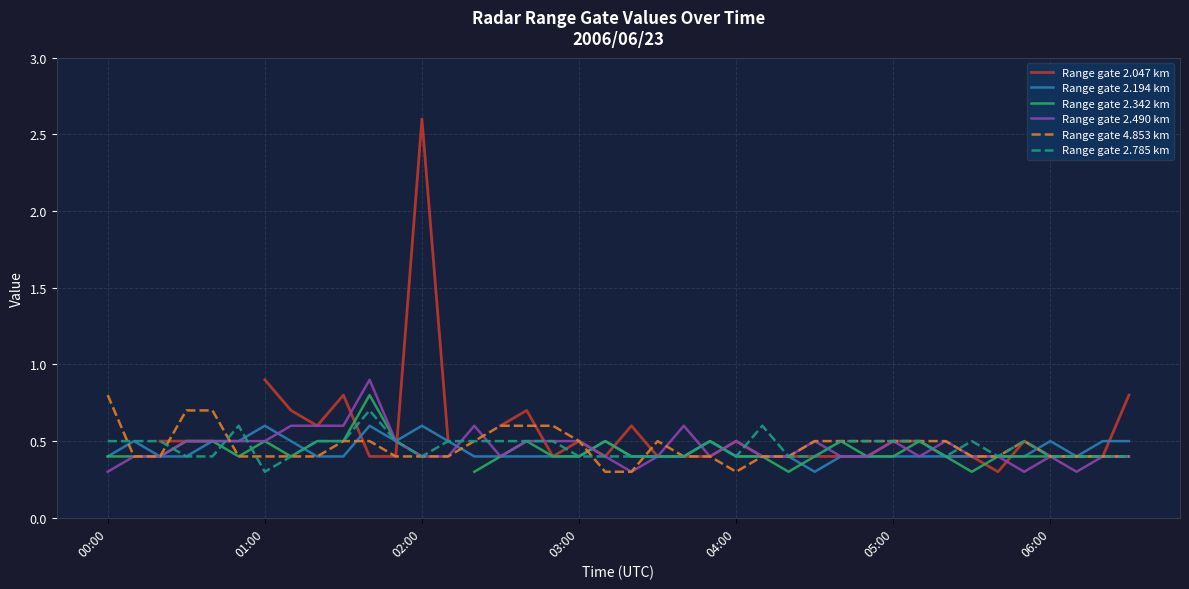

At which label does Range gate 4.853 km reach its peak?

00:00